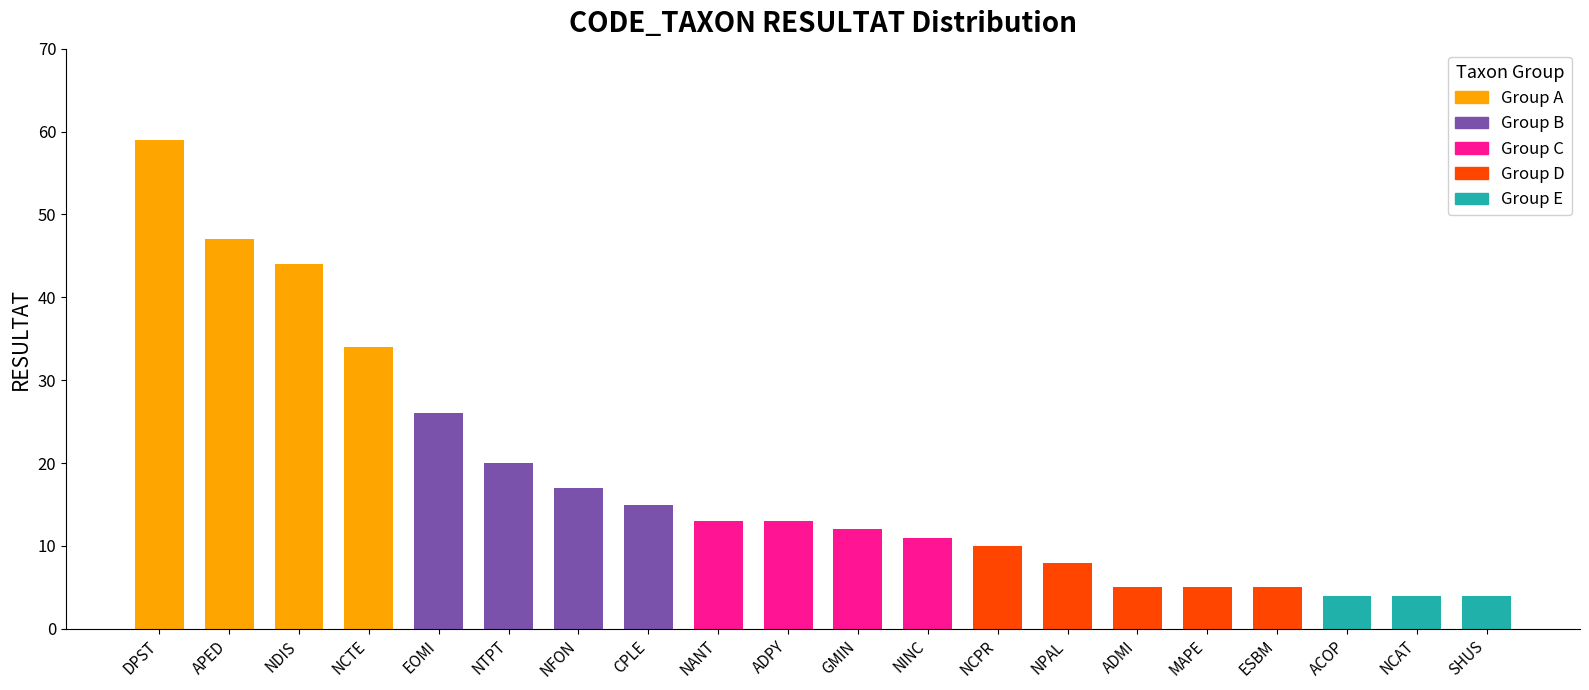

The chart shows a value of 5 at CPLE. True or false?

False